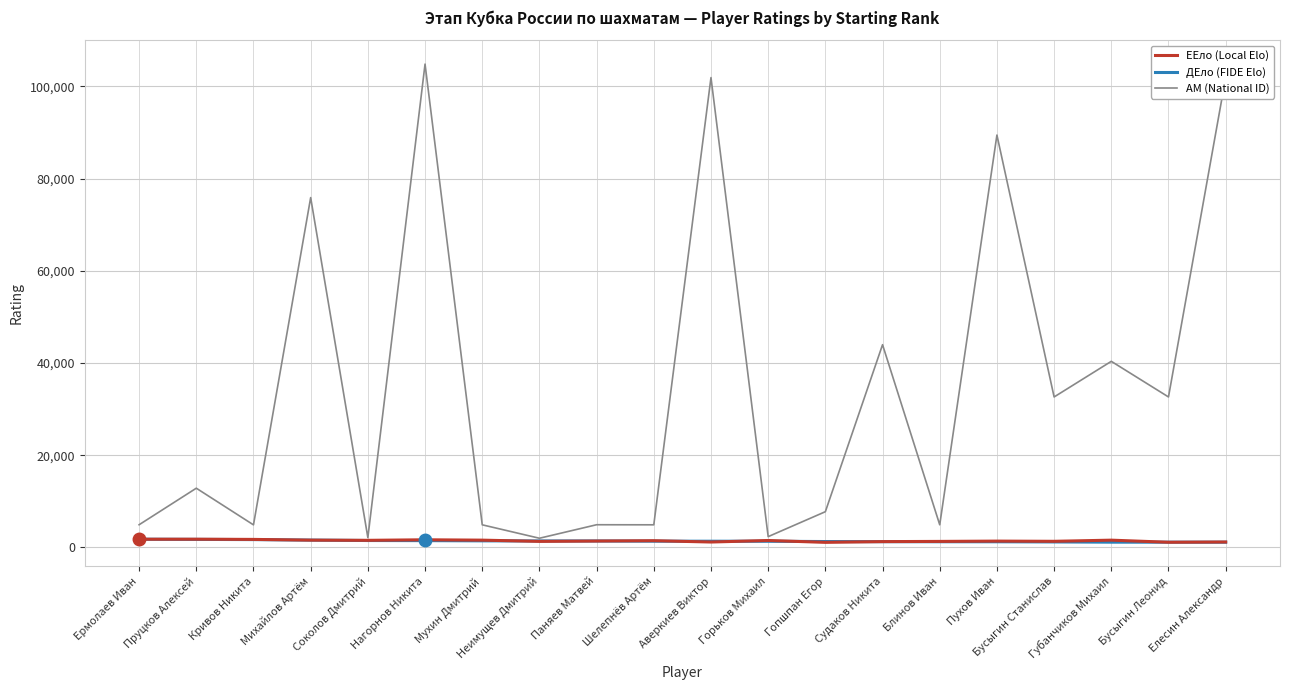

Does the chart display data point markers on the line(s)?

No